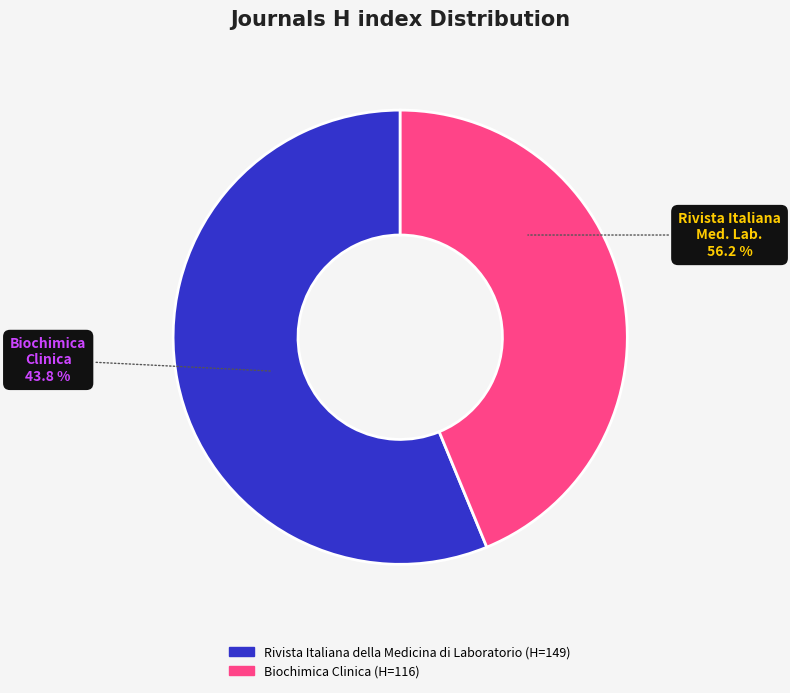

What is the total percentage of Biochimica Clinica and Rivista Italiana della Medicina di Laboratorio?

100.0%